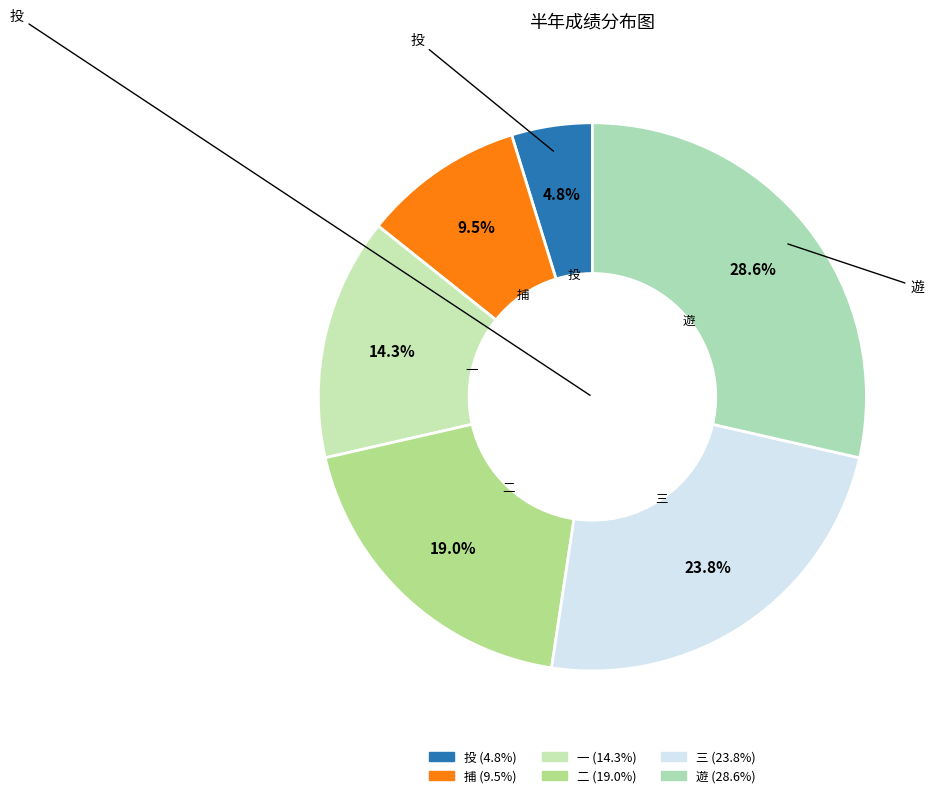

Which category has the biggest portion of the pie?

遊